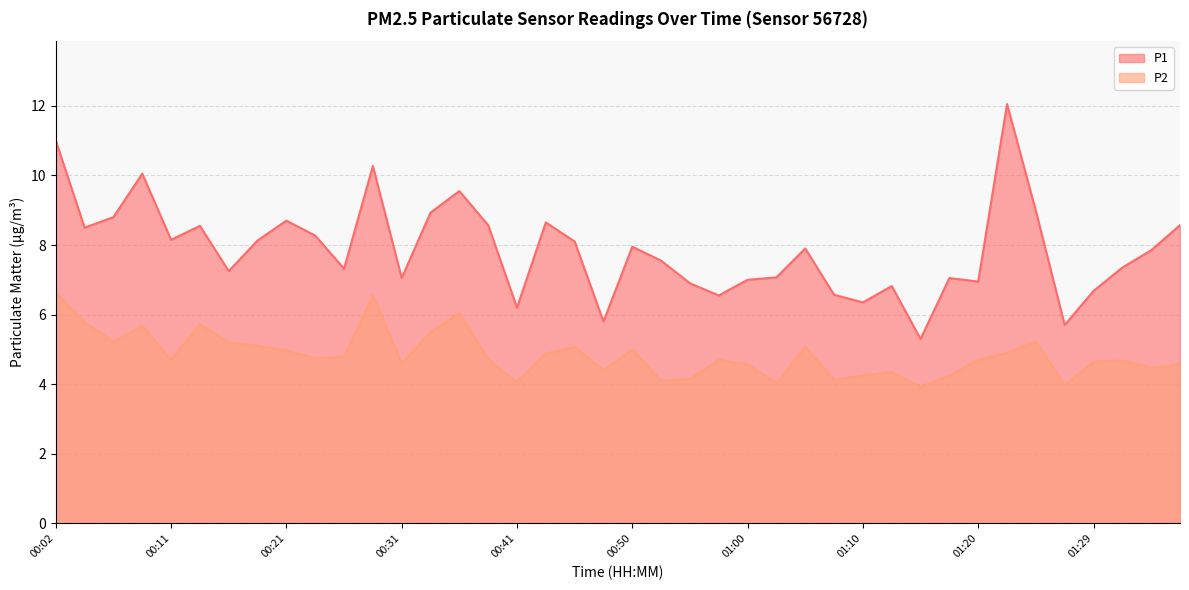

What is the label of the 1st point from the left?

00:02